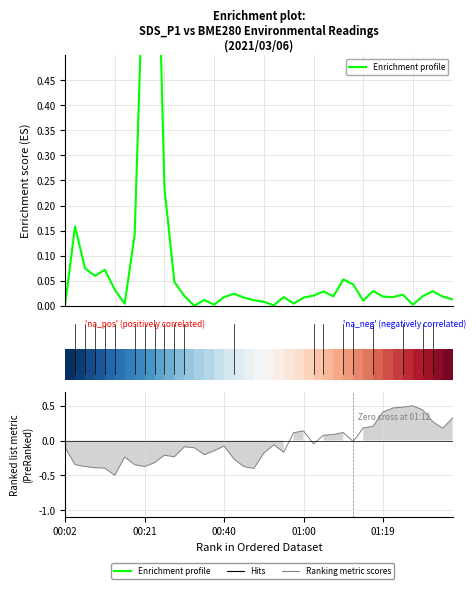

The chart shows a value of 0.0 at 38. True or false?

False